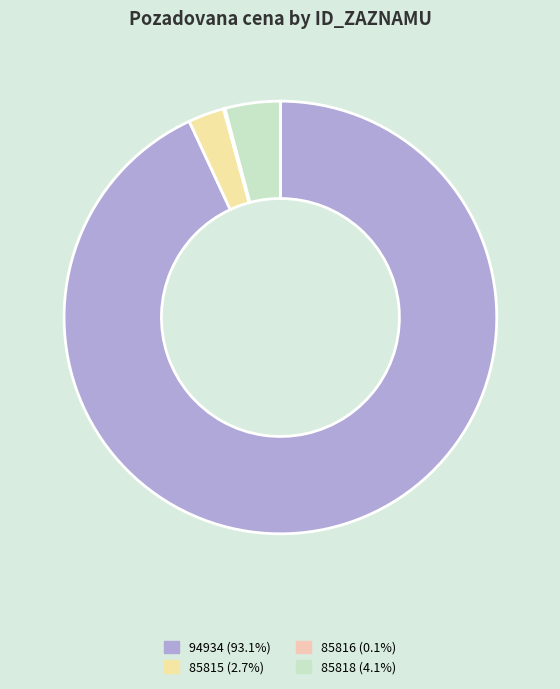

Which category has the smallest portion of the pie?

85816